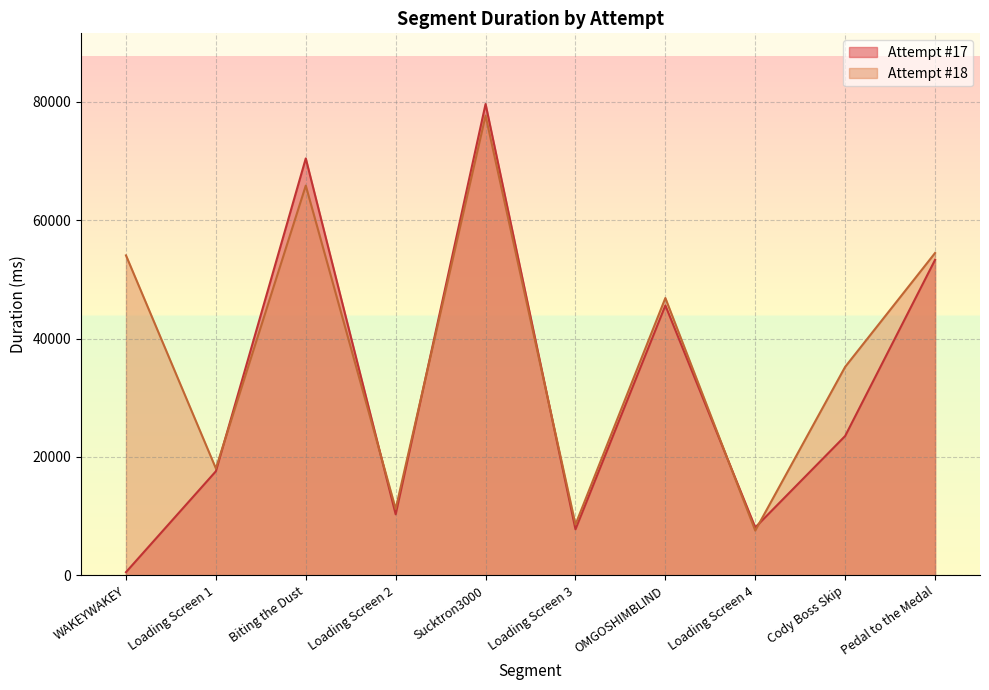

How many times do Attempt #18 and Attempt #17 cross each other?

6